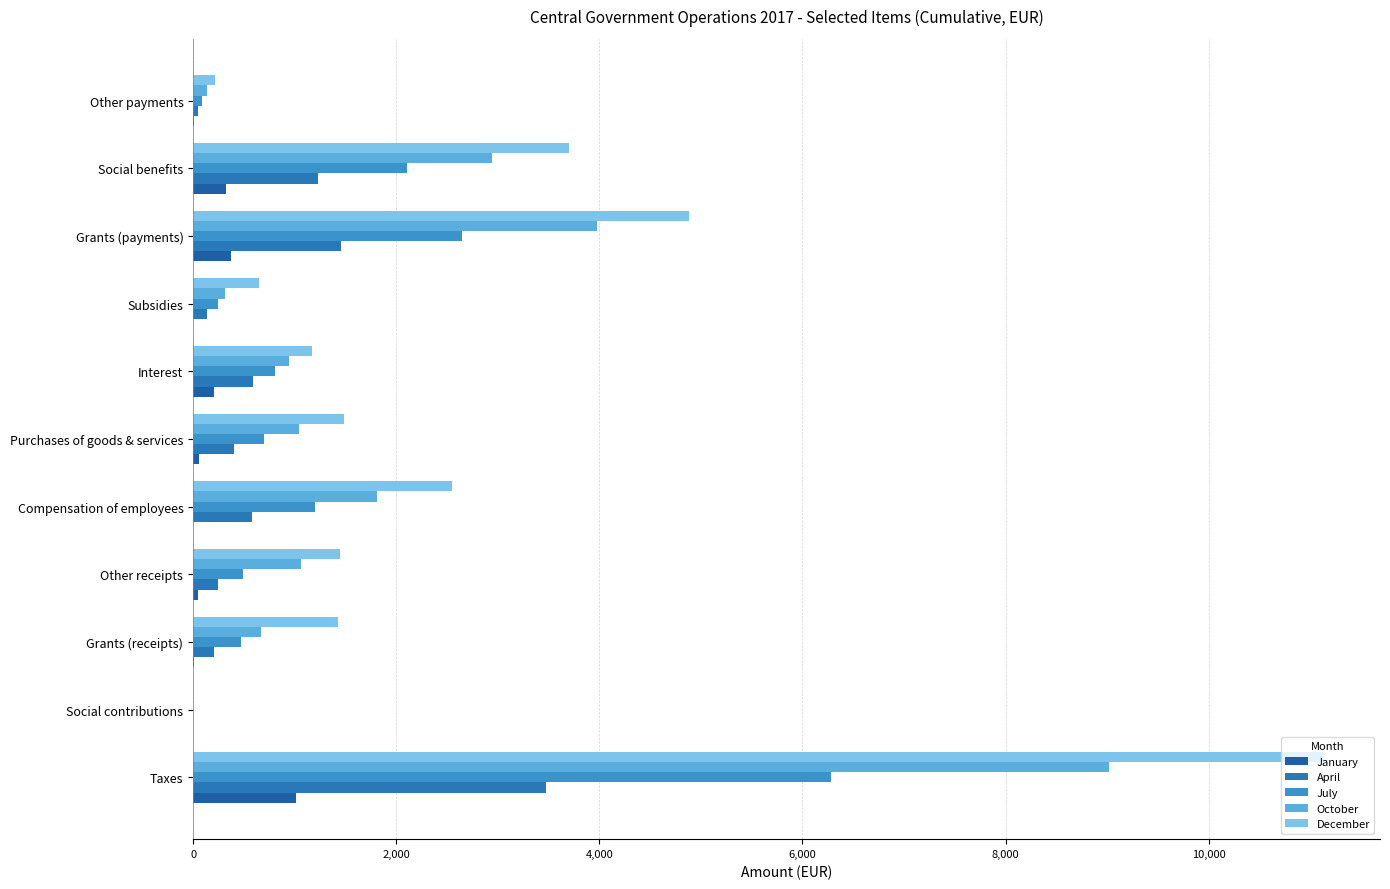

How many positive values does the October series have?

10